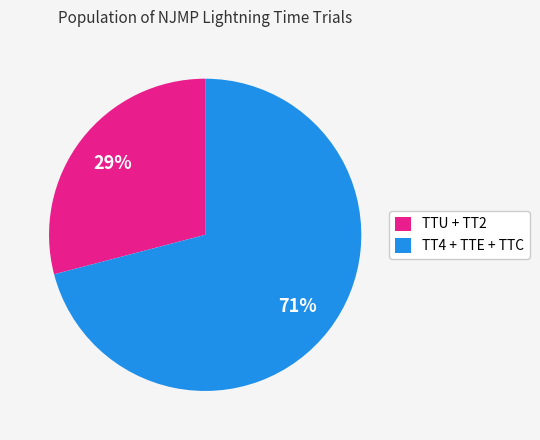

To the nearest percent, what portion does TTU + TT2 represent?

29%